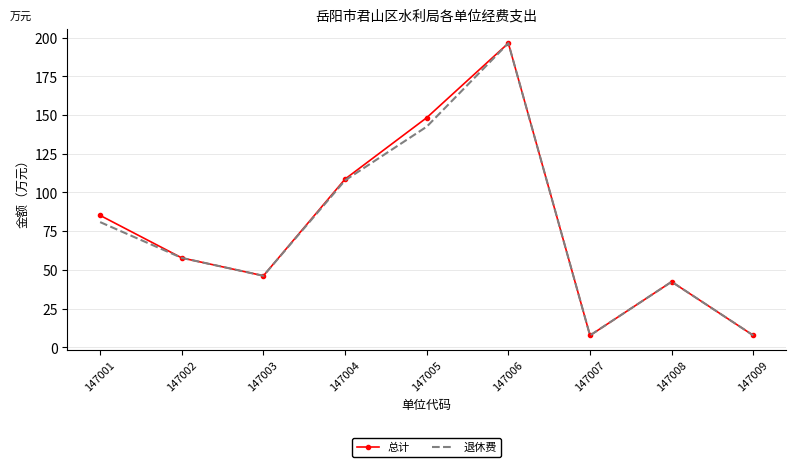

Is it true that 退休费 equals 57.8 at 147002?

True